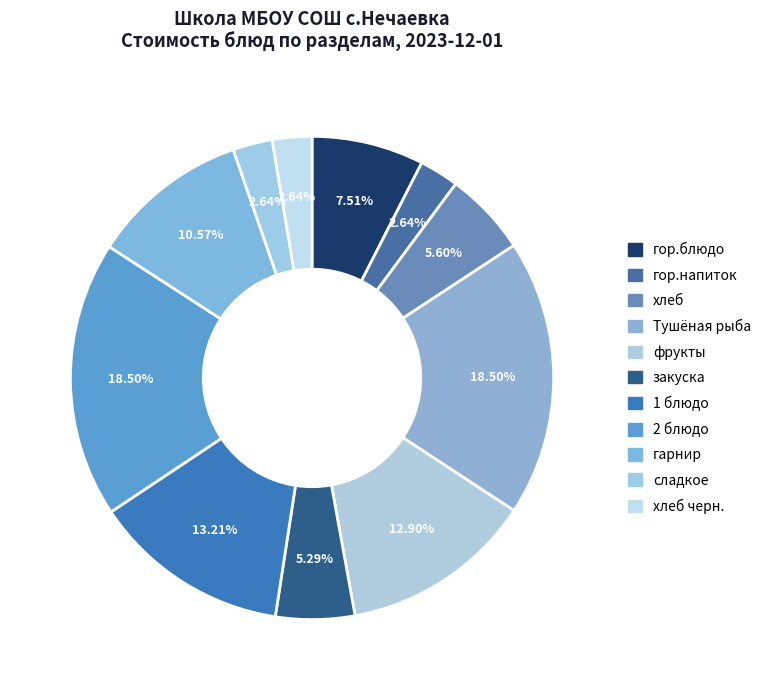

To the nearest percent, what portion does хлеб represent?

6%